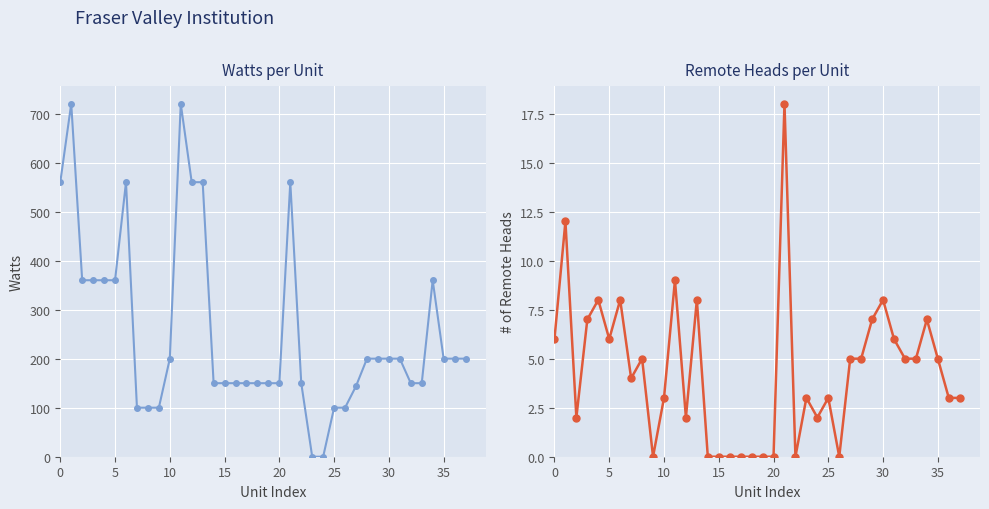

What is the highest value of the Watts series?

720